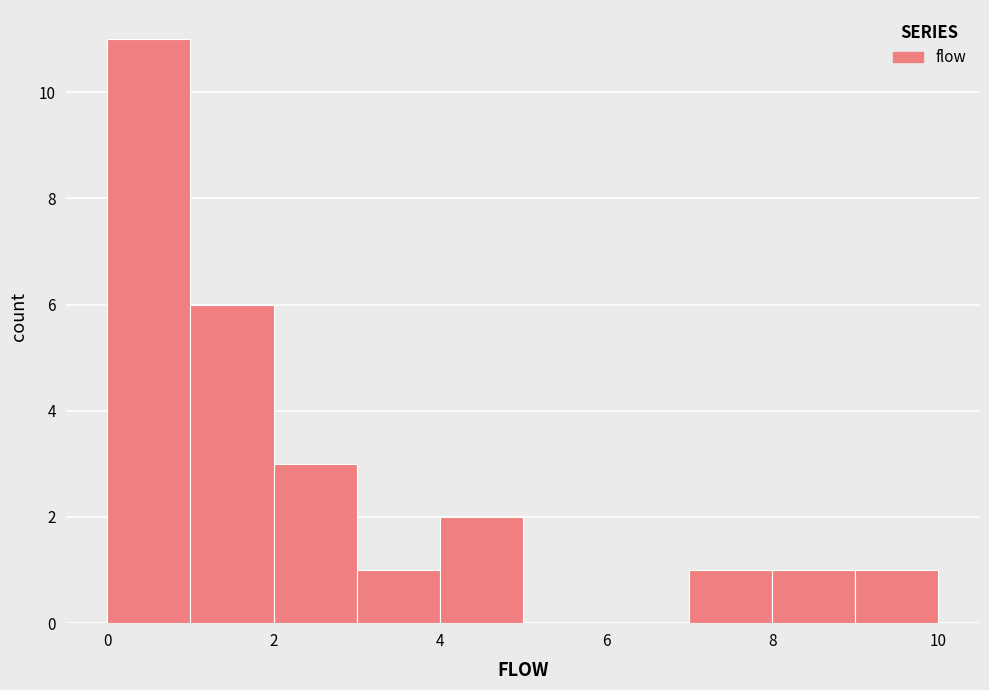

Reading left to right, list every bar in this chart as the range it spans on the x-axis followed by its height. The values are not printed on the chart, so give them approximately, as read against the axis.

0 to 1: 11
1 to 2: 6
2 to 3: 3
3 to 4: 1
4 to 5: 2
5 to 6: 0
6 to 7: 0
7 to 8: 1
8 to 9: 1
9 to 10: 1